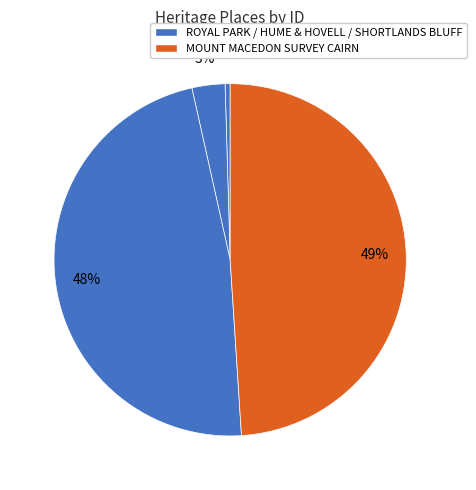

Does any single category account for the majority?

No